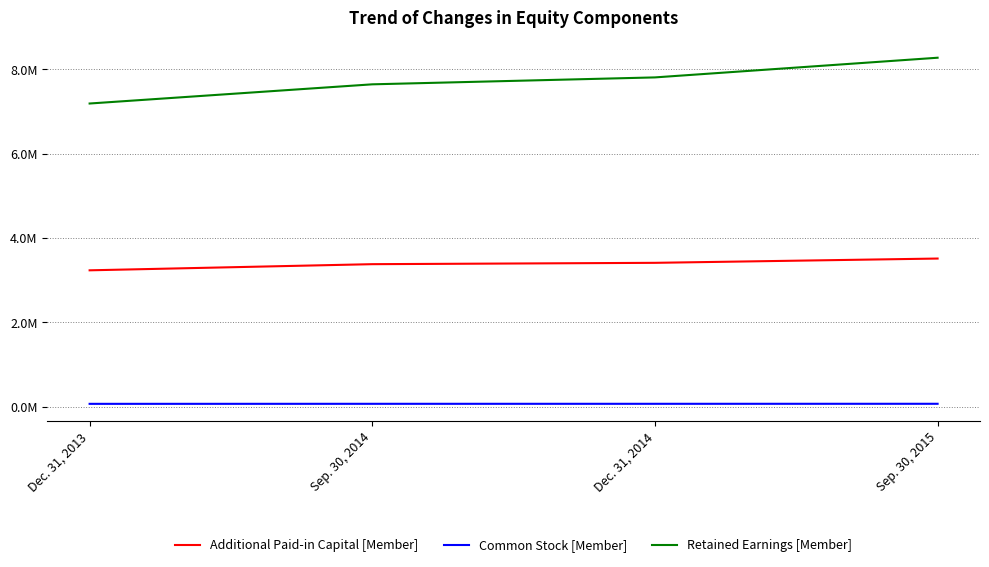

What is the average value of the Retained Earnings [Member] series?

7727966